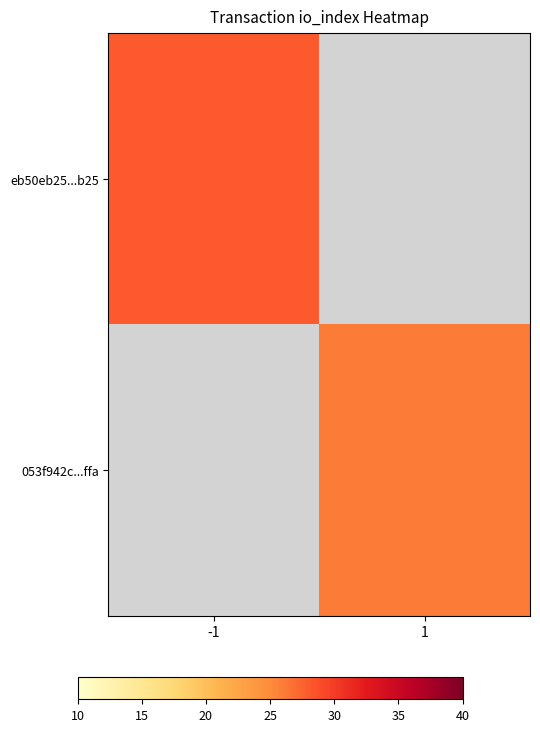

What is the approximate value of 053f942c...ffa at 1?

26.0